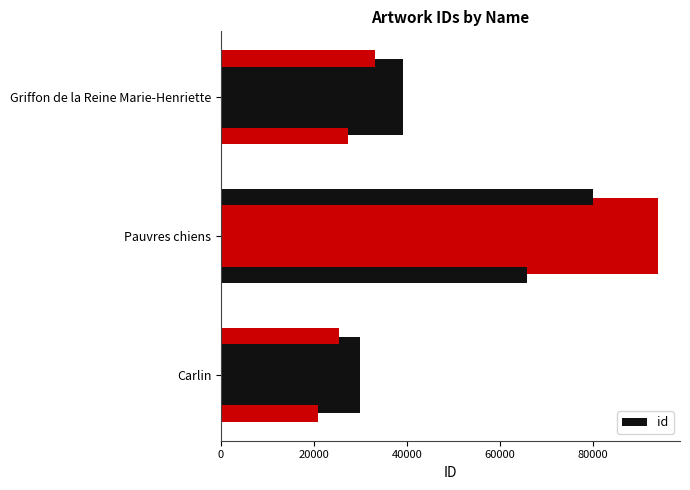

How many categories are shown in the chart?

3